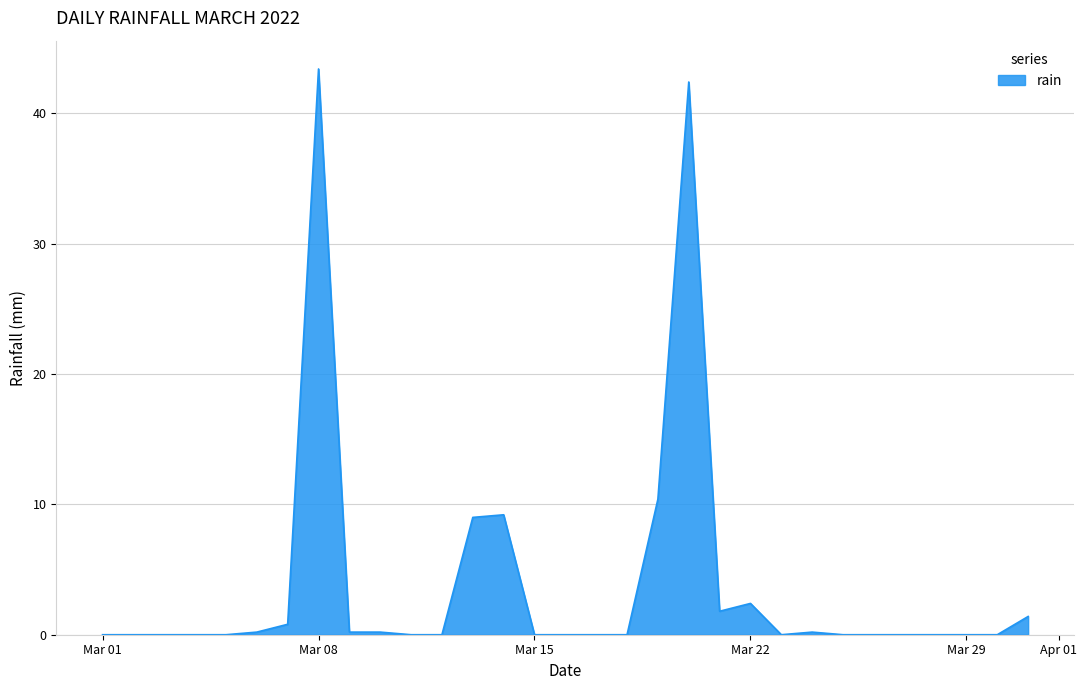

Reading right to left, what are all the values shown in this chart?

1.4	0.0	0.0	0.0	0.0	0.0	0.0	0.2	0.0	2.4	1.8	42.4	10.4	0.0	0.0	0.0	0.0	9.2	9.0	0.0	0.0	0.2	0.2	43.4	0.8	0.2	0.0	0.0	0.0	0.0	0.0